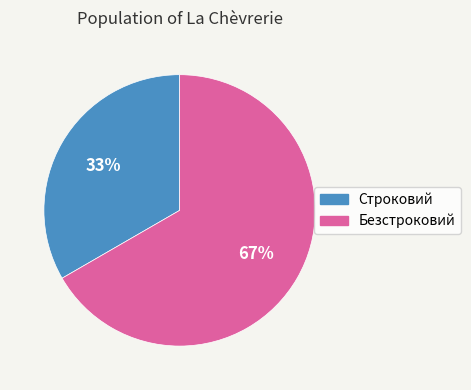

Rank the categories by value from highest to lowest.

Безстроковий, Строковий